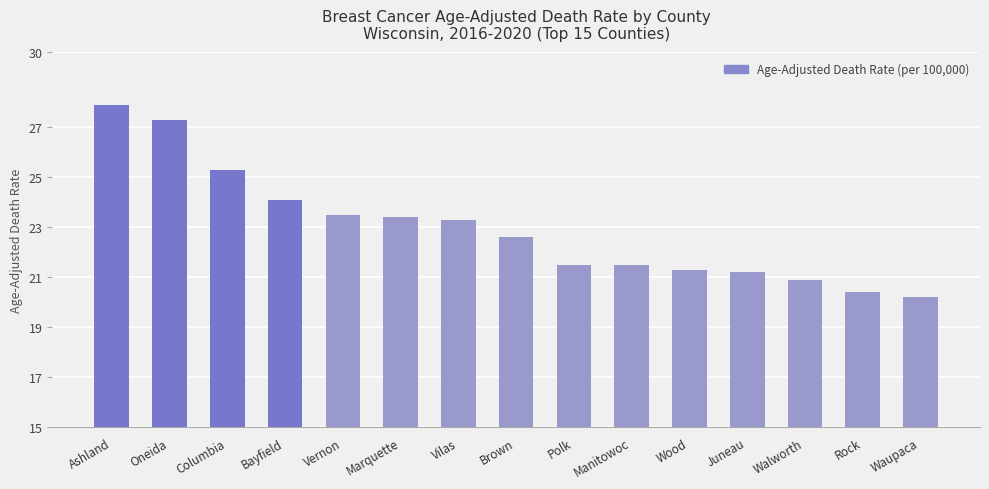

What is the difference between the second highest and second lowest values?

6.9